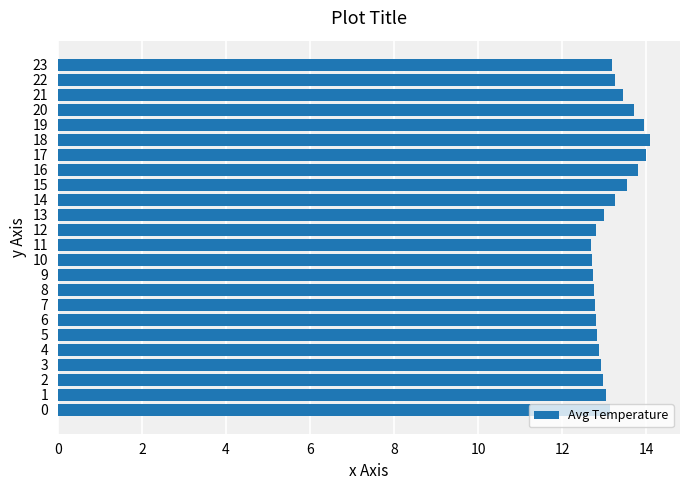

True or false: the data shows 22.2 at 18.

False